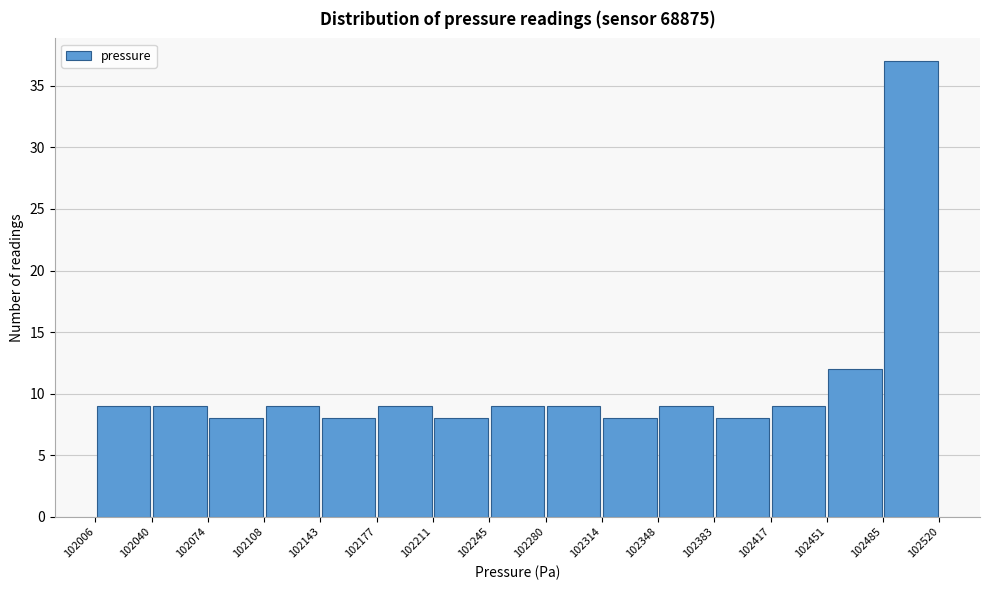

Reading left to right, transcribe this chart: for each bar, give the range it covers on the x-axis and its height. The values are not printed on the chart, so give them approximately, as read against the axis.

102006 to 102040: 9
102040 to 102074: 9
102074 to 102108: 8
102108 to 102143: 9
102143 to 102177: 8
102177 to 102211: 9
102211 to 102245: 8
102245 to 102280: 9
102280 to 102314: 9
102314 to 102348: 8
102348 to 102383: 9
102383 to 102417: 8
102417 to 102451: 9
102451 to 102485: 12
102485 to 102520: 37